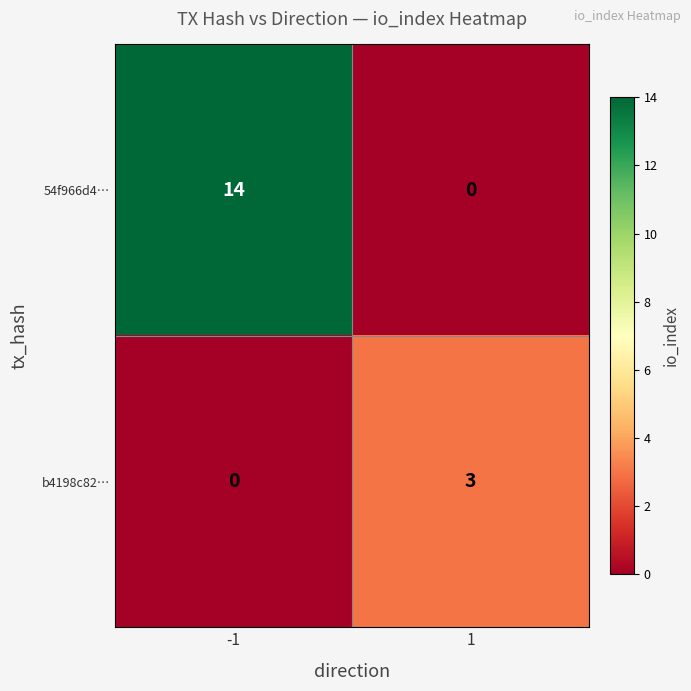

Rank the series at 1 from highest to lowest value.

b4198c82…, 54f966d4…